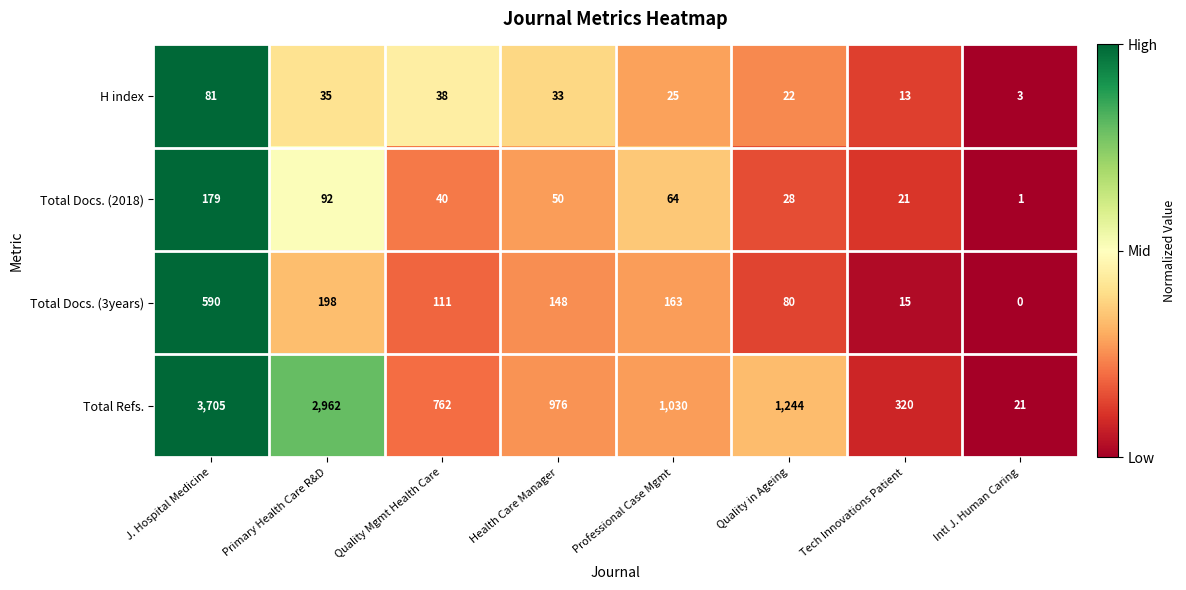

What is the total value across all series at Health Care Manager?

1207